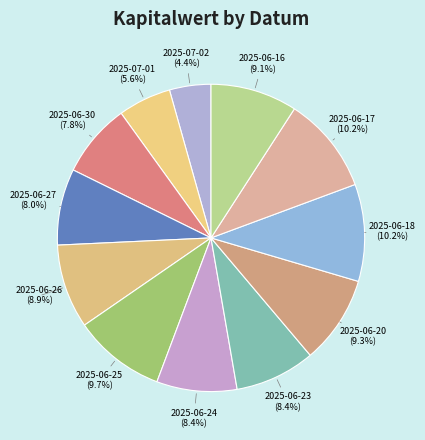

Is it true that 2025-06-17 is 1% of the pie?

False